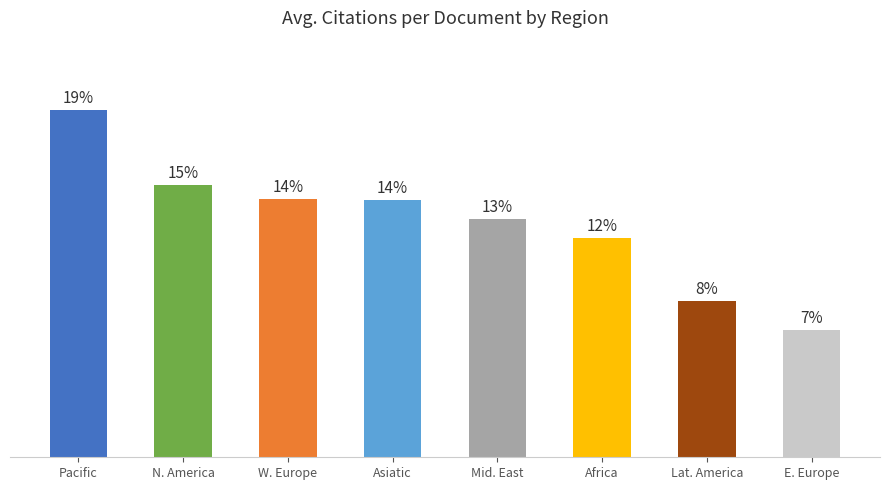

Are the bars horizontal?

No